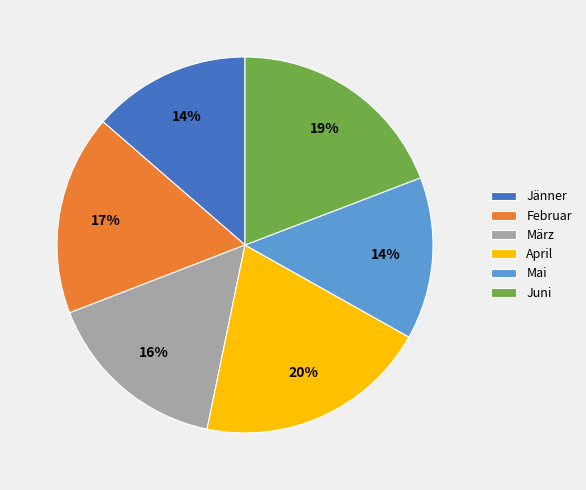

Combined, do Juni and Mai account for over 50%?

No